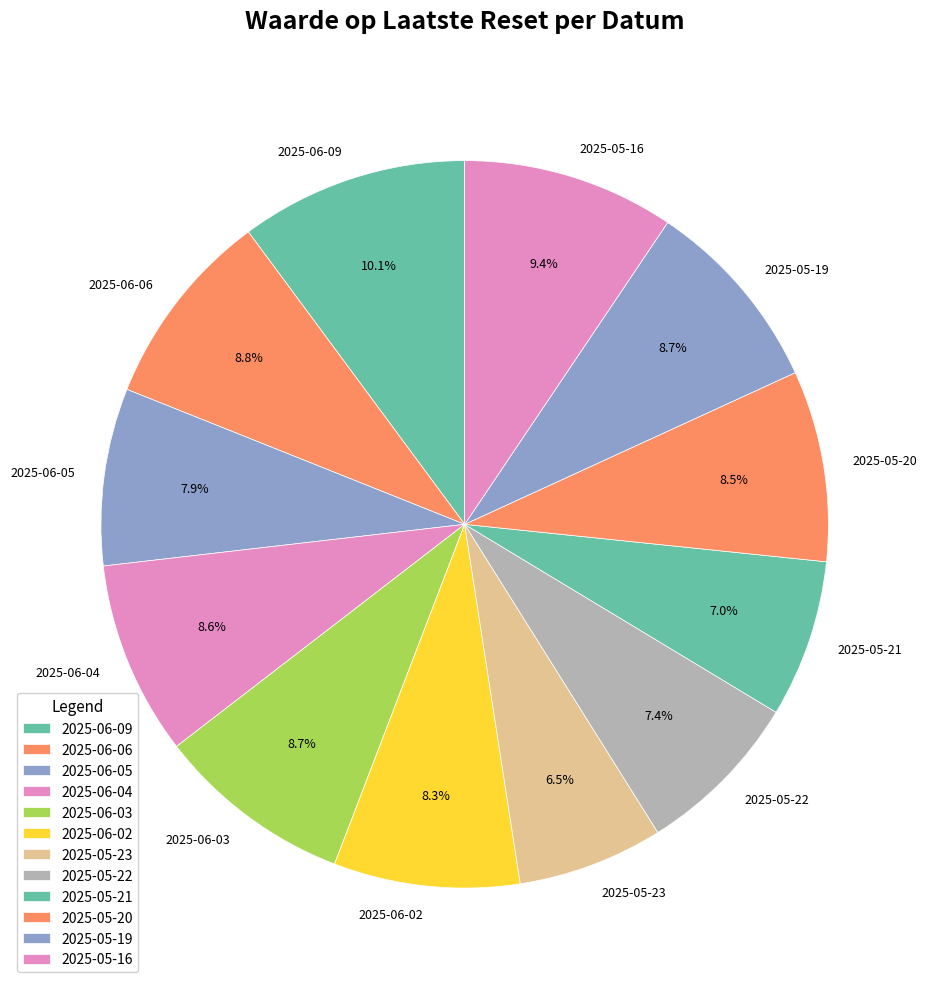

Which category has the biggest portion of the pie?

2025-06-09